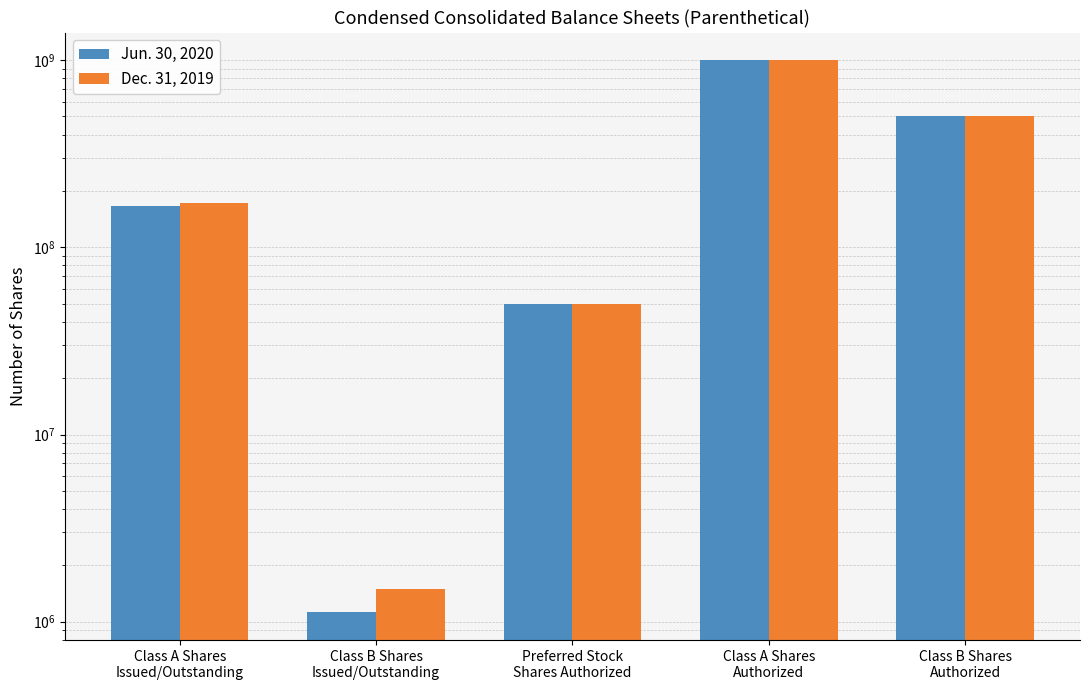

What is the label of the 1st bar from the right?

Class B Shares
Authorized